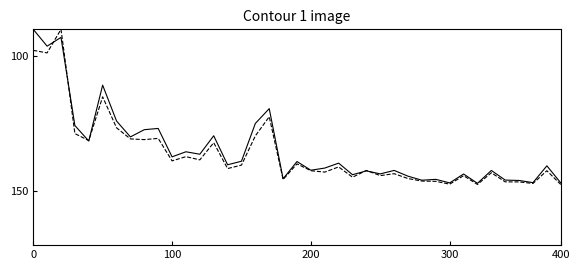

What is the minimum value shown in the chart?

90.0